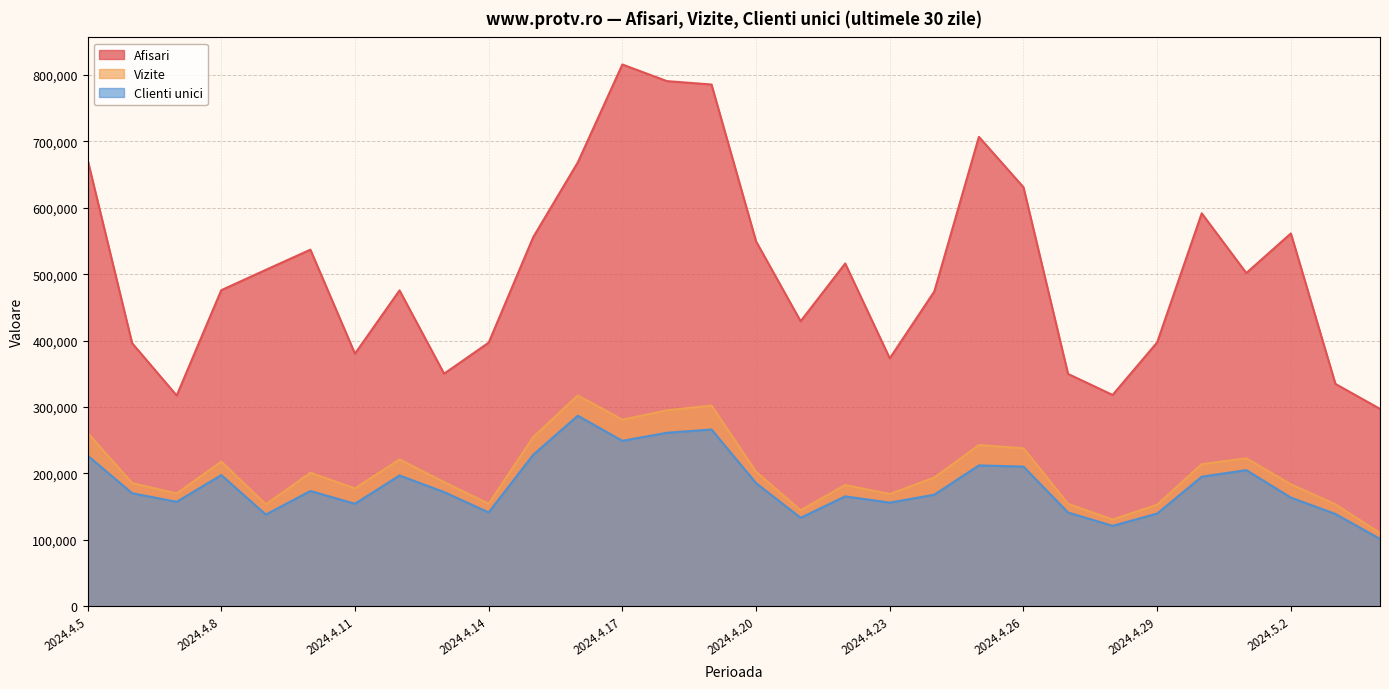

Does the chart display data point markers on the line(s)?

No